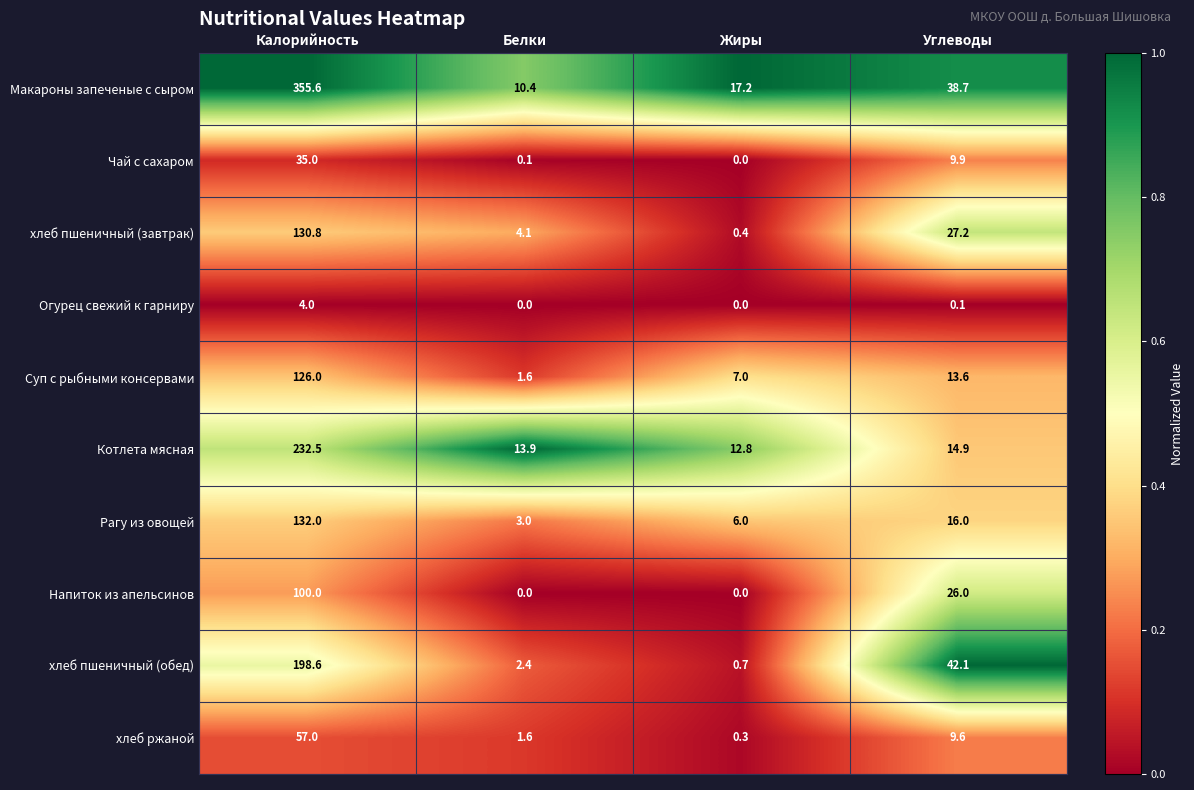

True or false: Чай с сахаром has a value of 0.1 at Белки.

True